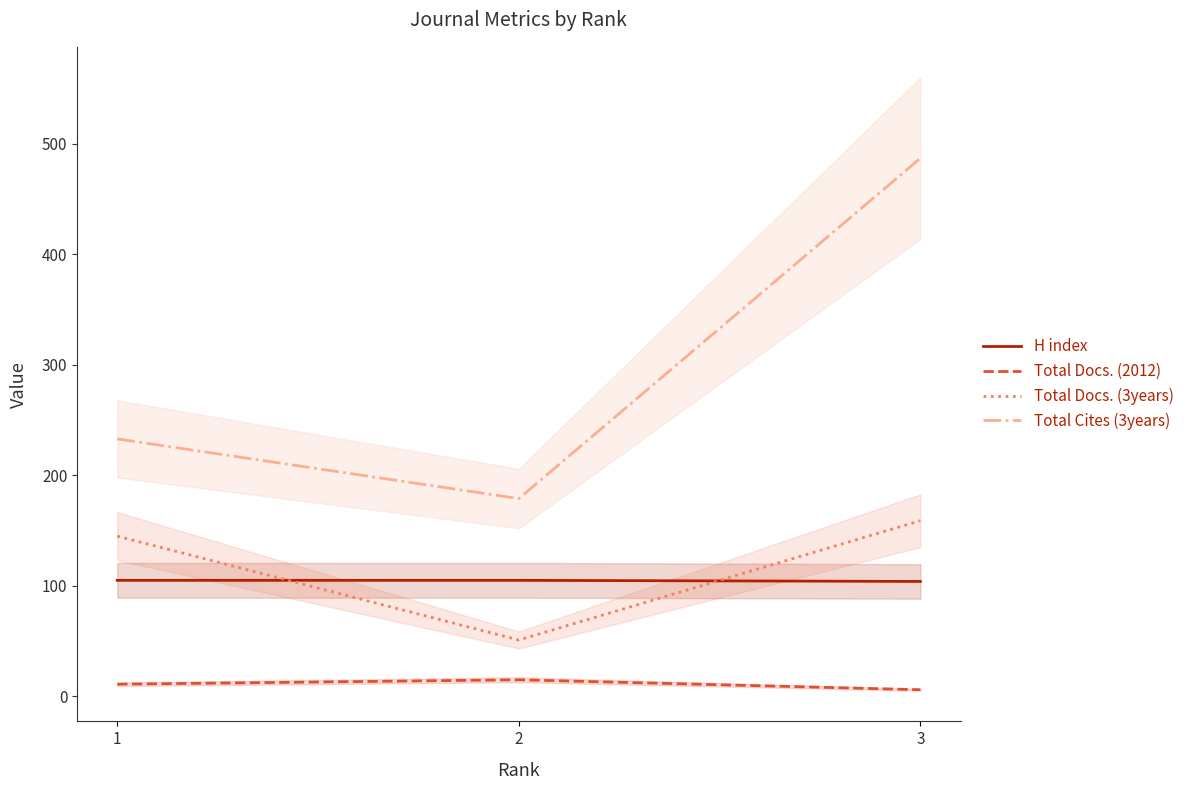

Is the value of Total Docs. (3years) at 3 greater than the value of Total Cites (3years) at 2?

No